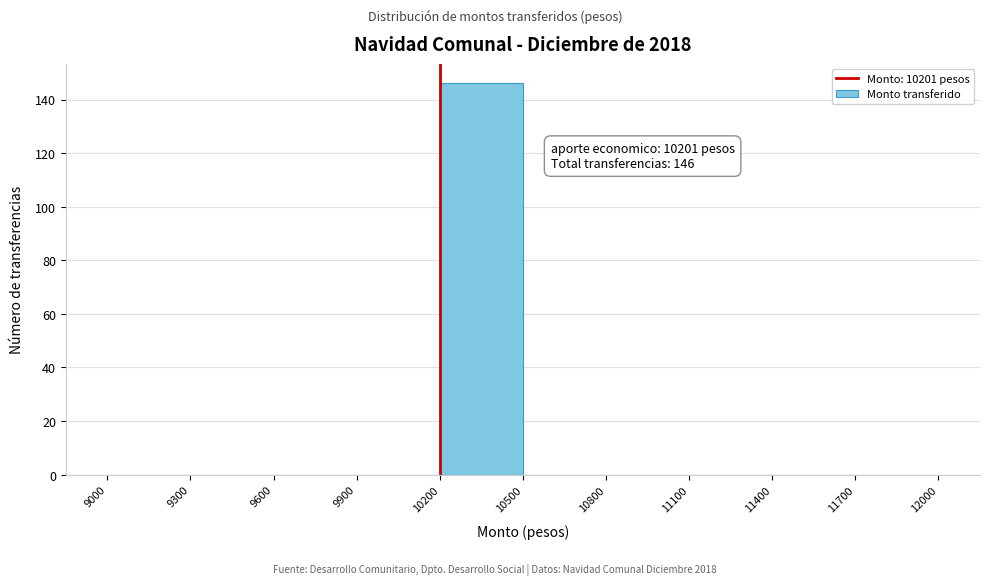

Over which range of the x-axis is the bar tallest?

10200 to 10500